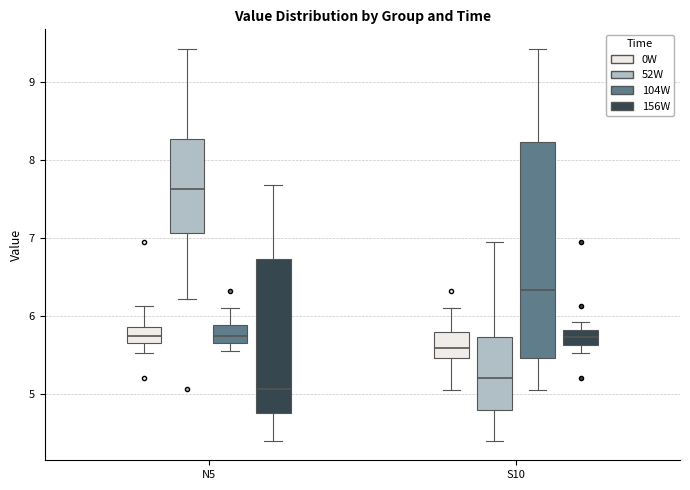

Reading left to right, transcribe this box plot: for each box, give where its median line is, the range the box spans, and where its two whiskers end, as read against the y-axis. The values are not printed on the chart, so give them approximately, as read against the axis.

N5 (0W): median 5.8, box 5.7 to 5.9, whiskers 5.5 to 6.1
N5 (52W): median 7.6, box 7.1 to 8.3, whiskers 6.2 to 9.4
N5 (104W): median 5.8, box 5.7 to 5.9, whiskers 5.6 to 6.1
N5 (156W): median 5.1, box 4.8 to 6.7, whiskers 4.4 to 7.7
S10 (0W): median 5.6, box 5.5 to 5.8, whiskers 5.1 to 6.1
S10 (52W): median 5.2, box 4.8 to 5.7, whiskers 4.4 to 7.0
S10 (104W): median 6.3, box 5.5 to 8.2, whiskers 5.1 to 9.4
S10 (156W): median 5.7, box 5.6 to 5.8, whiskers 5.5 to 5.9